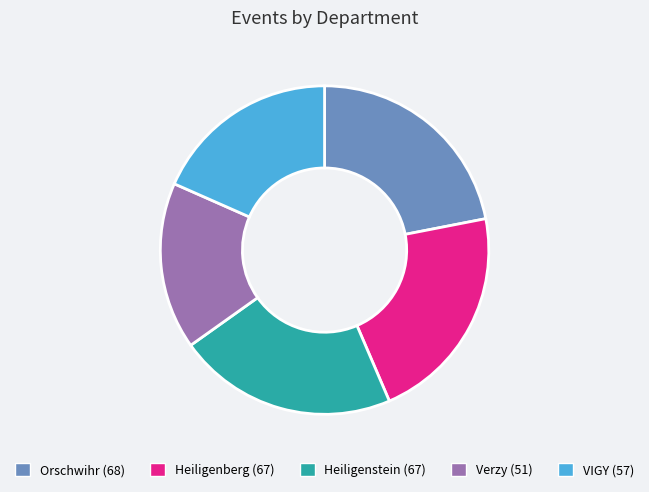

What is the smallest slice in the pie chart?

Verzy (51)